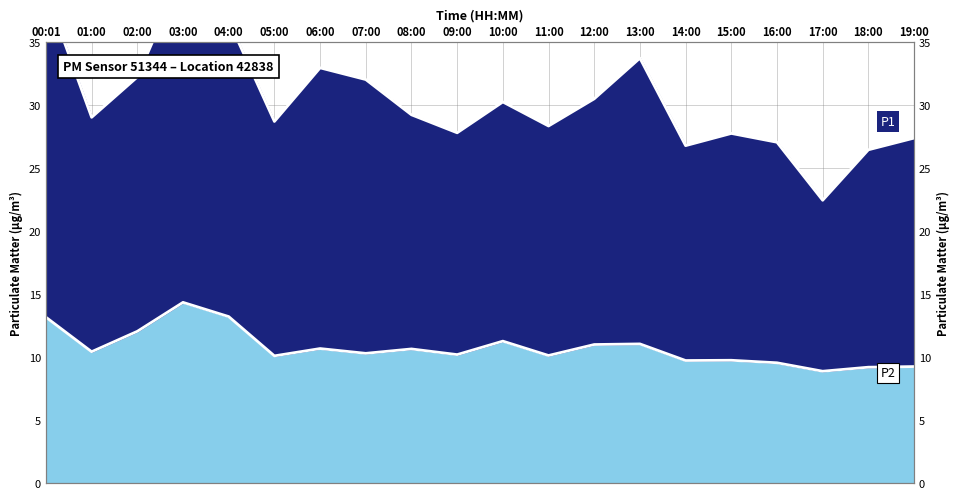

How many data points does each series have?

20